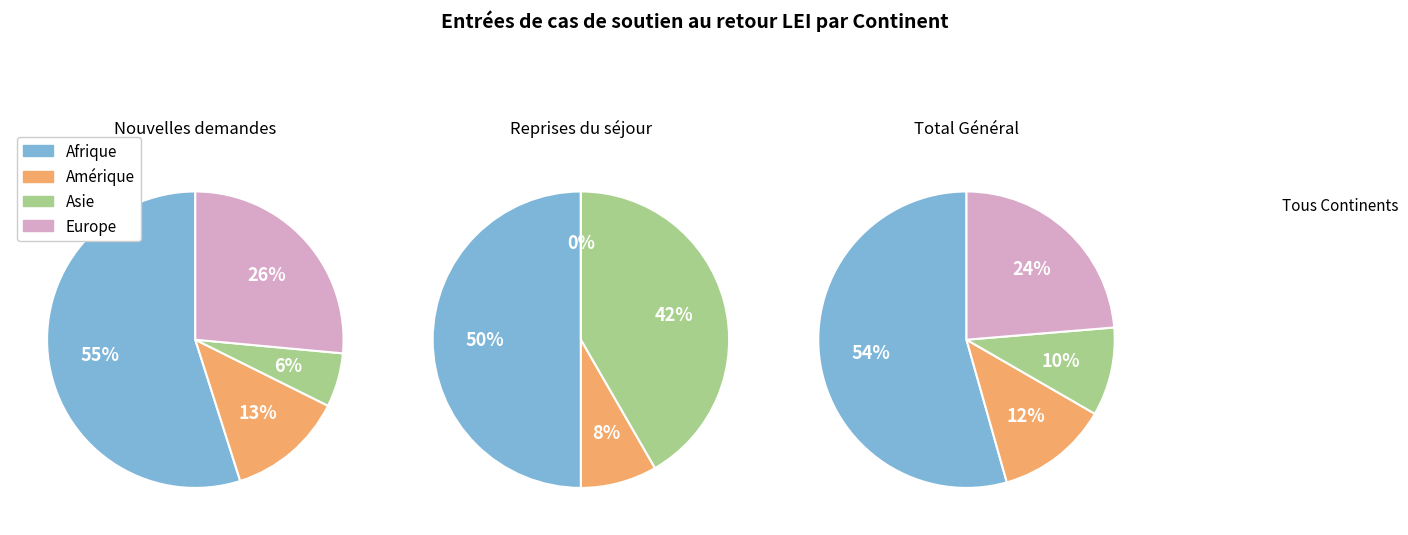

To the nearest percent, what portion does Europe represent?

24%